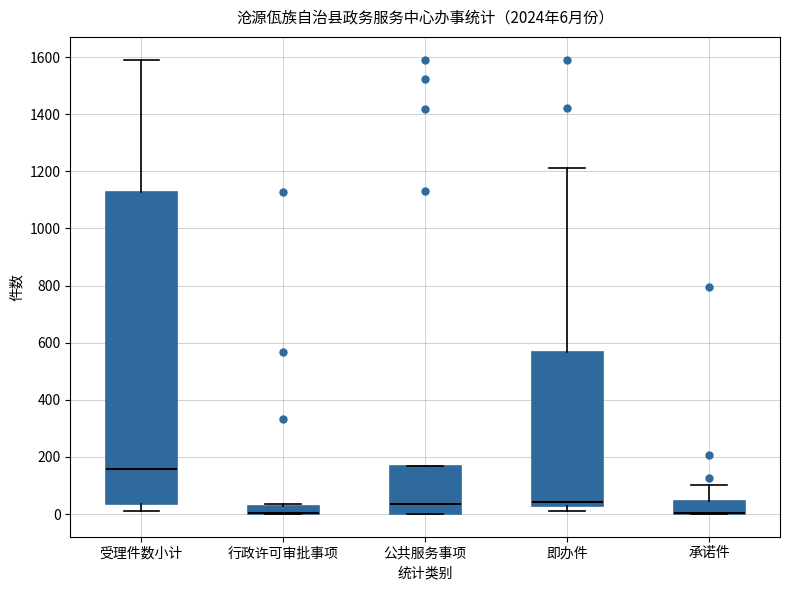

Comparing the boxes themselves (not the whiskers), which one is the tallest?

受理件数小计